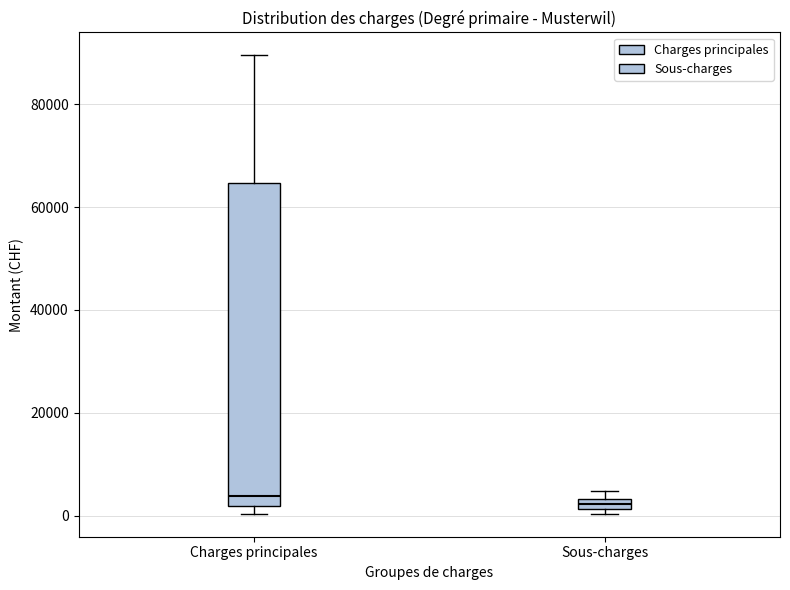

Which box is the tallest, from its lower edge to its upper edge?

Charges principales